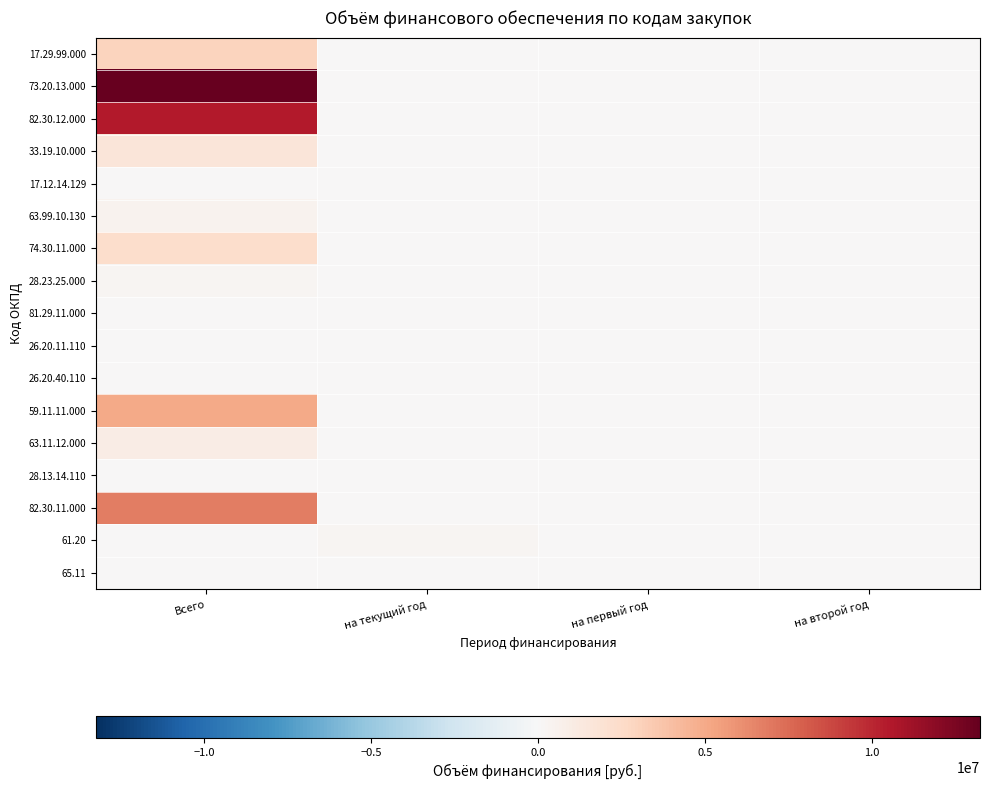

Reading left to right, what are all the values shown in this chart?

17.29.99.000: Всего=3000000.0	на текущий год=0.0	на первый год=0.0	на второй год=0.0
73.20.13.000: Всего=13242266.7	на текущий год=0.0	на первый год=0.0	на второй год=0.0
82.30.12.000: Всего=10529923.2	на текущий год=0.0	на первый год=0.0	на второй год=0.0
33.19.10.000: Всего=1560000.0	на текущий год=0.0	на первый год=0.0	на второй год=0.0
17.12.14.129: Всего=68700.0	на текущий год=0.0	на первый год=0.0	на второй год=0.0
63.99.10.130: Всего=415106.0	на текущий год=0.0	на первый год=0.0	на второй год=0.0
74.30.11.000: Всего=2334906.3	на текущий год=0.0	на первый год=0.0	на второй год=0.0
28.23.25.000: Всего=270870.0	на текущий год=0.0	на первый год=0.0	на второй год=0.0
81.29.11.000: Всего=11800.0	на текущий год=0.0	на первый год=0.0	на второй год=0.0
26.20.11.110: Всего=86271.0	на текущий год=0.0	на первый год=0.0	на второй год=0.0
26.20.40.110: Всего=9573.0	на текущий год=0.0	на первый год=0.0	на второй год=0.0
59.11.11.000: Всего=5065500.0	на текущий год=0.0	на первый год=0.0	на второй год=0.0
63.11.12.000: Всего=1000000.0	на текущий год=0.0	на первый год=0.0	на второй год=0.0
28.13.14.110: Всего=52093.3	на текущий год=0.0	на первый год=0.0	на второй год=0.0
82.30.11.000: Всего=6780000.0	на текущий год=0.0	на первый год=0.0	на второй год=0.0
61.20: Всего=0.0	на текущий год=250000.0	на первый год=0.0	на второй год=0.0
65.11: Всего=0.0	на текущий год=72314.6	на первый год=0.0	на второй год=0.0